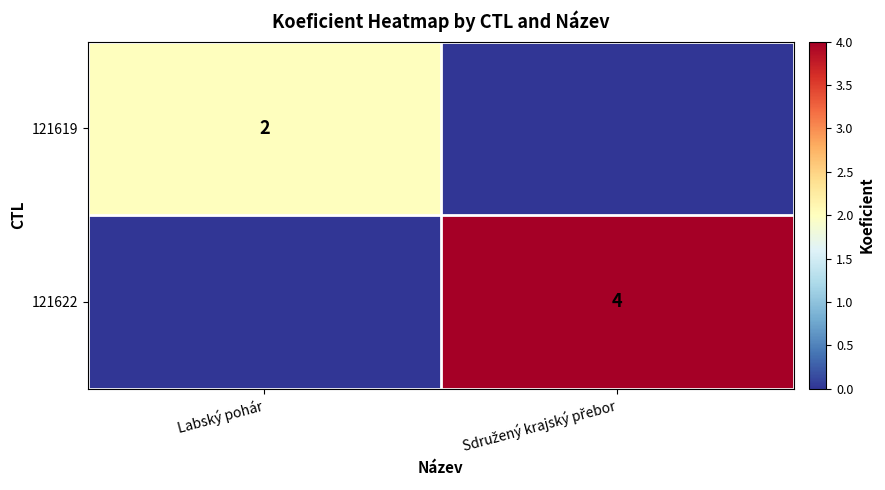

True or false: 121619 has a value of 1 at Labský pohár.

False